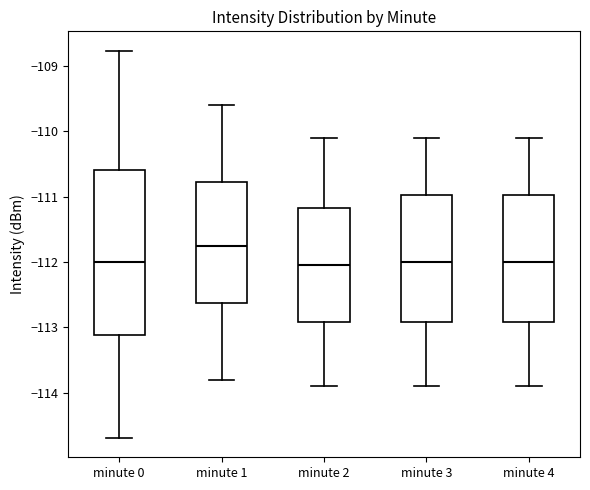

Where does the lower whisker of the box for minute 2 end on the y-axis? The values are not printed on the chart, so give them approximately, as read against the axis.

-113.9